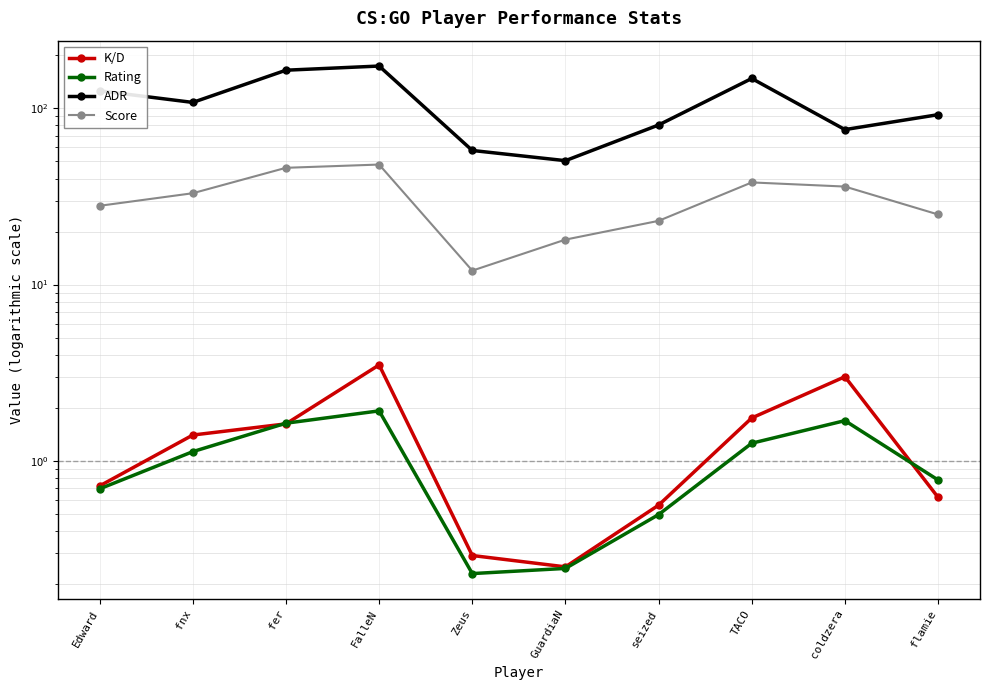

Between TACO and GuardiaN, which is larger?

TACO